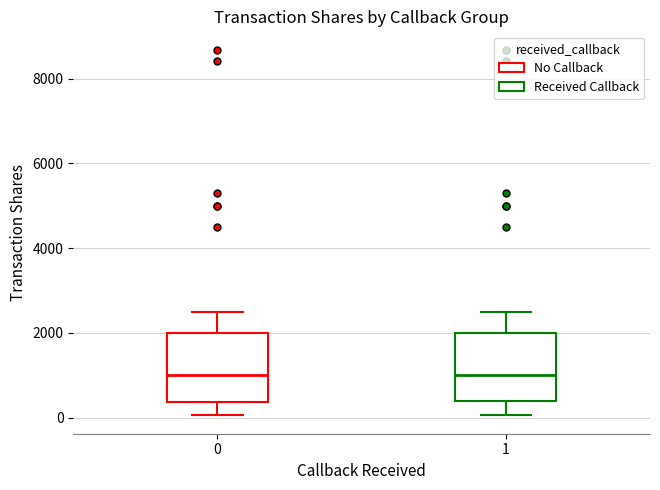

Where does the median line of the box at x = 1 sit on the y-axis? The values are not printed on the chart, so give them approximately, as read against the axis.

1000